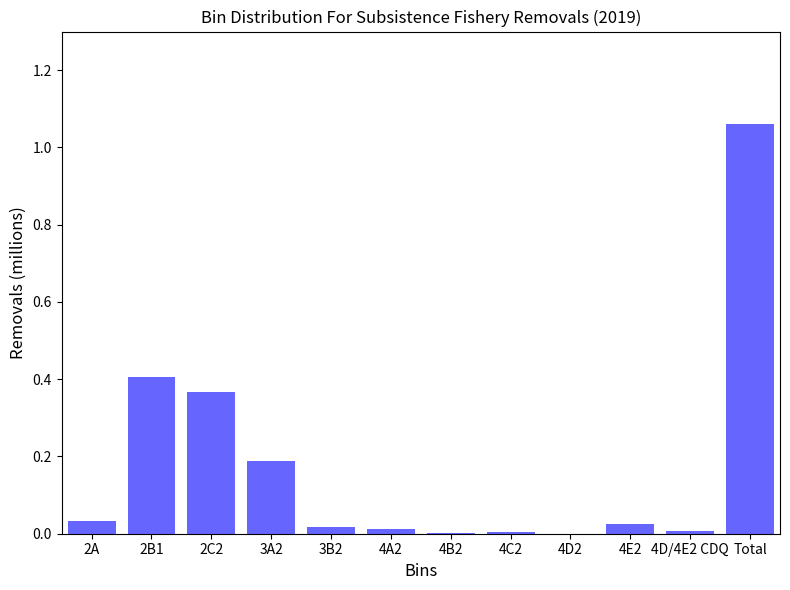

What is the sum of all values?

2.1